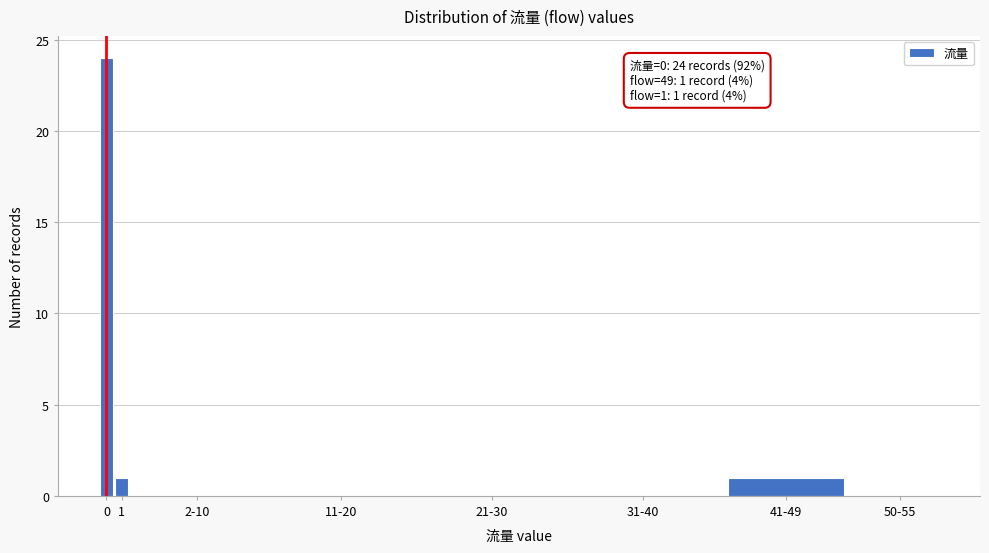

Reading right to left, transcribe all the data shown in this chart.

50-55=0	41-49=1	31-40=0	21-30=0	11-20=0	2-10=0	1=1	0=24